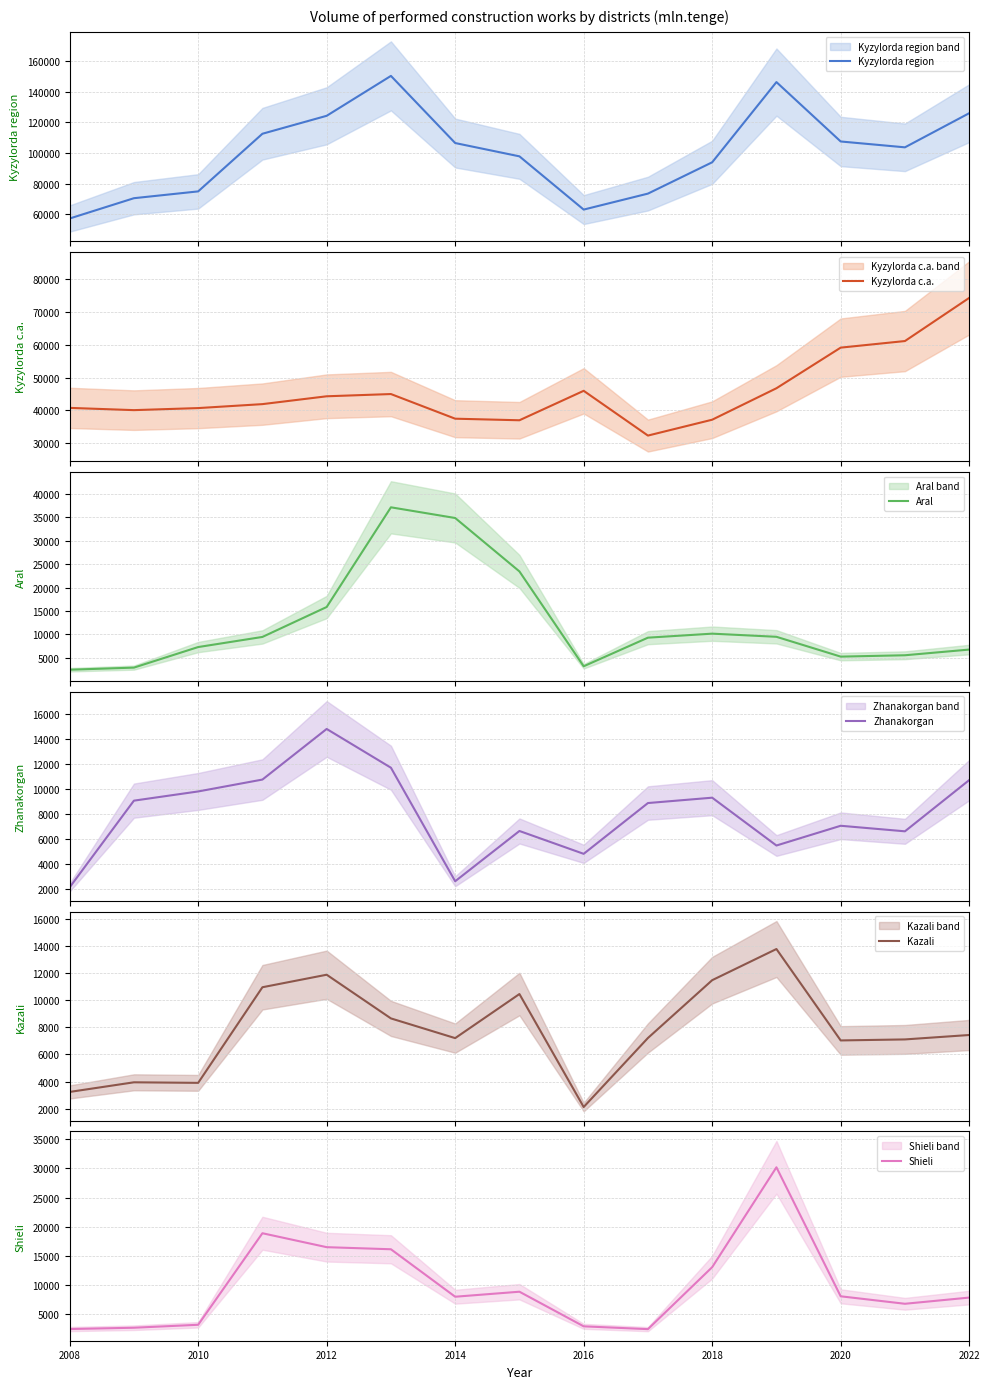

List the series in order of their peak value, lowest first.

Kazali, Zhanakorgan, Shieli, Aral, Kyzylorda c.a., Kyzylorda region